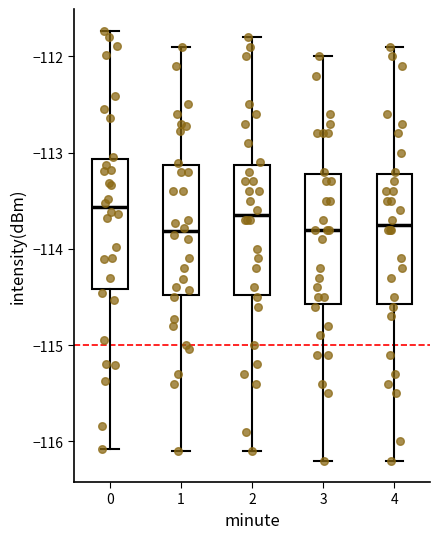

Reading left to right, transcribe this box plot: for each box, give where its median line is, the range the box spans, and where its two whiskers end, as read against the y-axis. The values are not printed on the chart, so give them approximately, as read against the axis.

0: median -113.6, box -114.4 to -113.1, whiskers -116.1 to -111.7
1: median -113.8, box -114.5 to -113.1, whiskers -116.1 to -111.9
2: median -113.6, box -114.5 to -113.1, whiskers -116.1 to -111.8
3: median -113.8, box -114.6 to -113.2, whiskers -116.2 to -112.0
4: median -113.7, box -114.6 to -113.2, whiskers -116.2 to -111.9